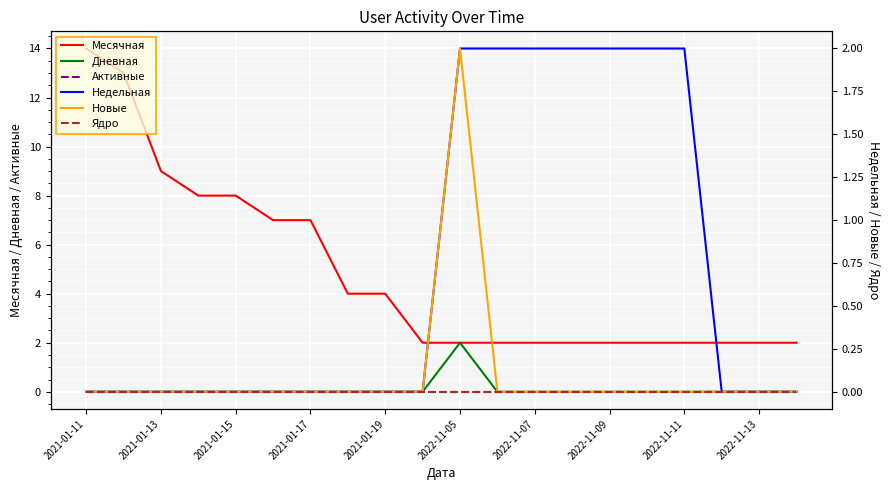

True or false: Дневная has a value of 1 at 2021-01-13.

False